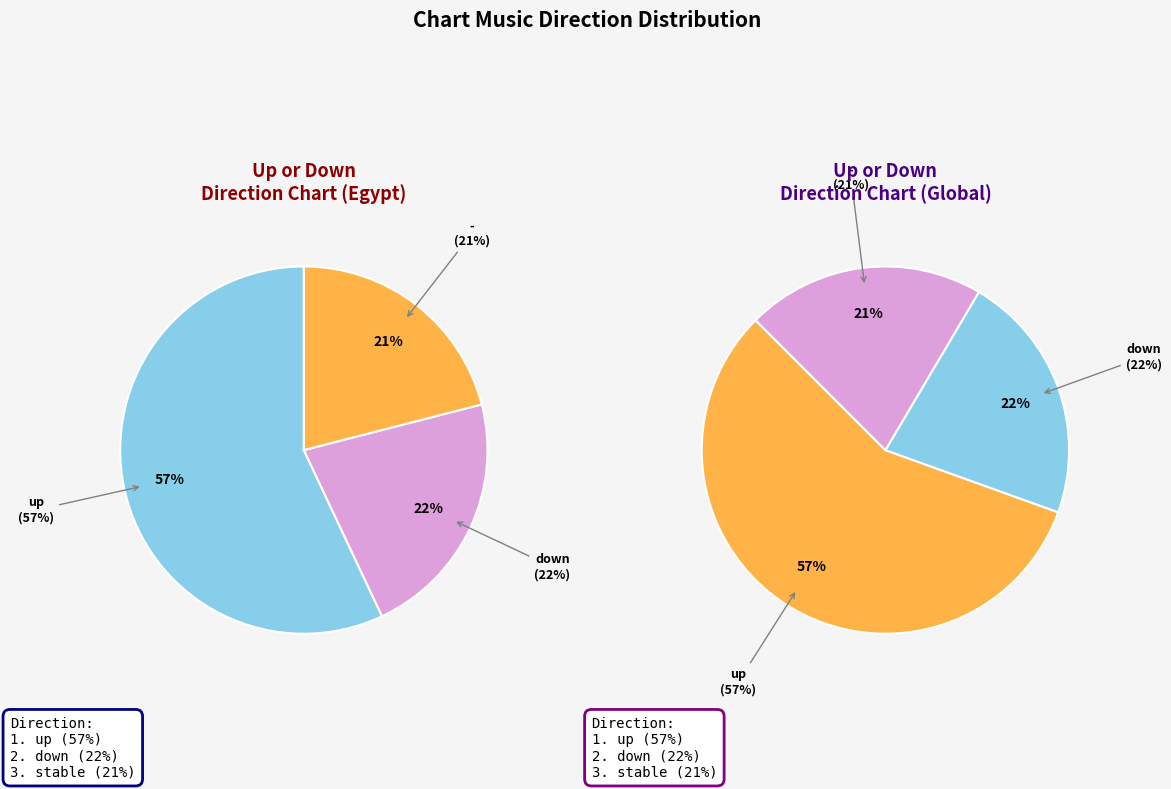

Count the number of slices in the pie.

3